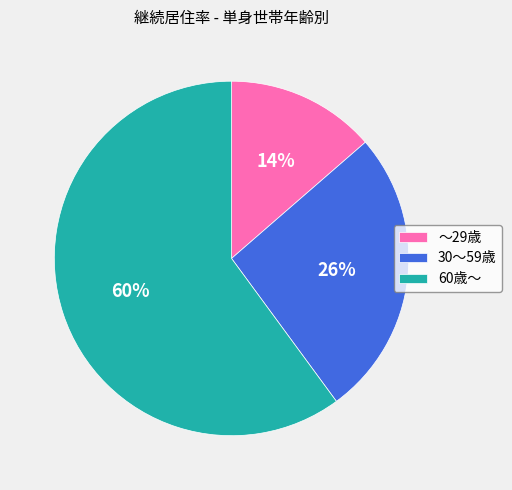

To the nearest percent, what is the difference between the largest and smallest slice percentages?

46%